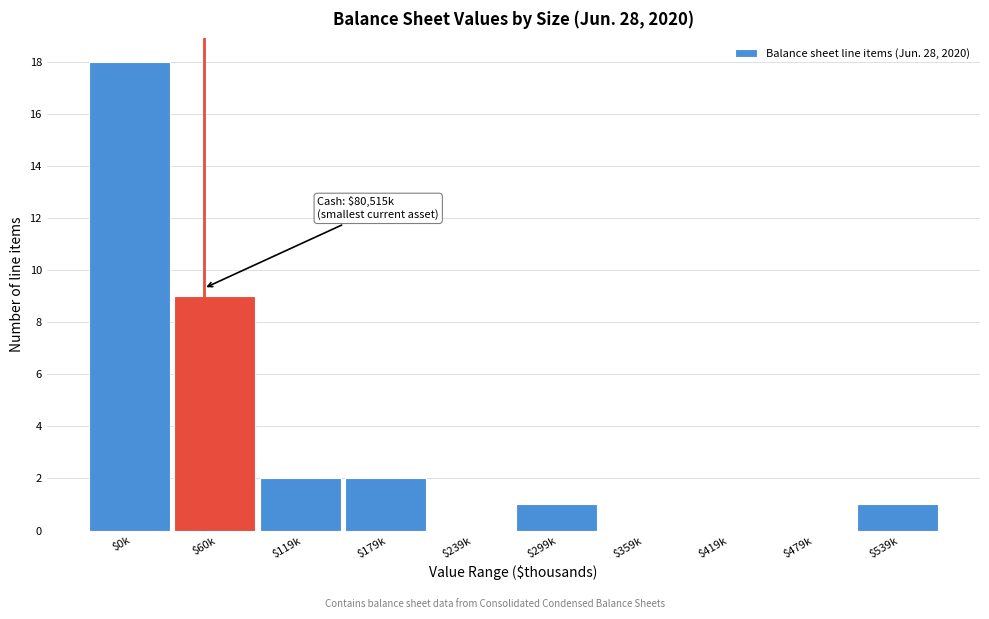

What is the sum of all values?

33